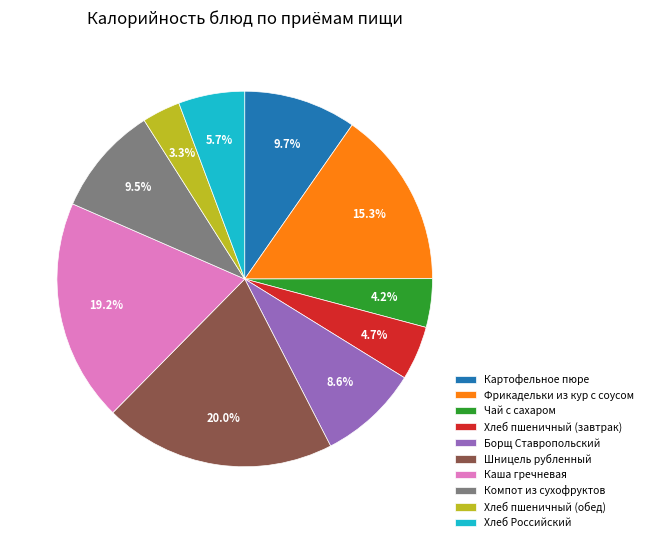

Does Хлеб пшеничный (обед) represent more than half of the total?

No